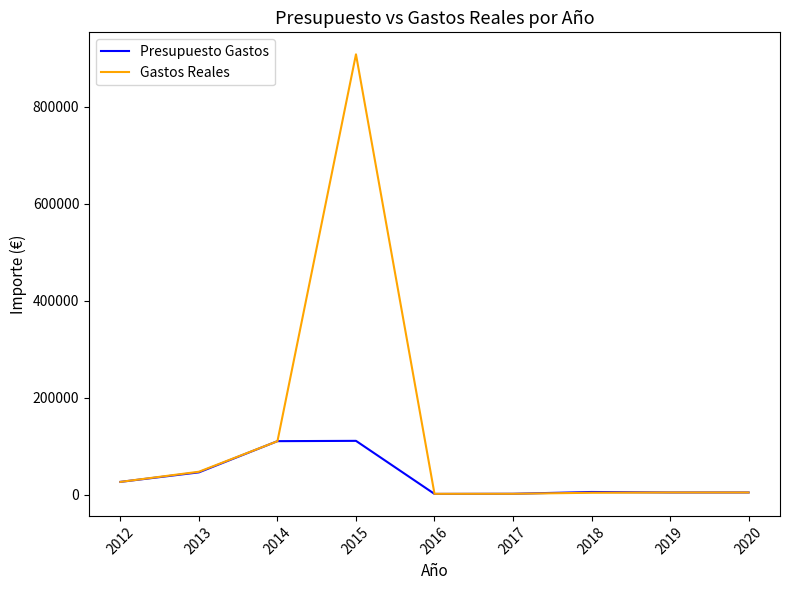

What is the average value of the Presupuesto Gastos series?

35090.0